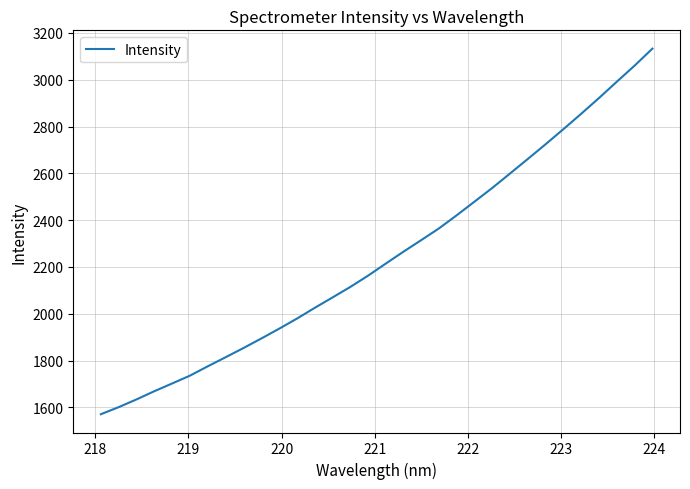

What is the greatest value displayed?

3132.9